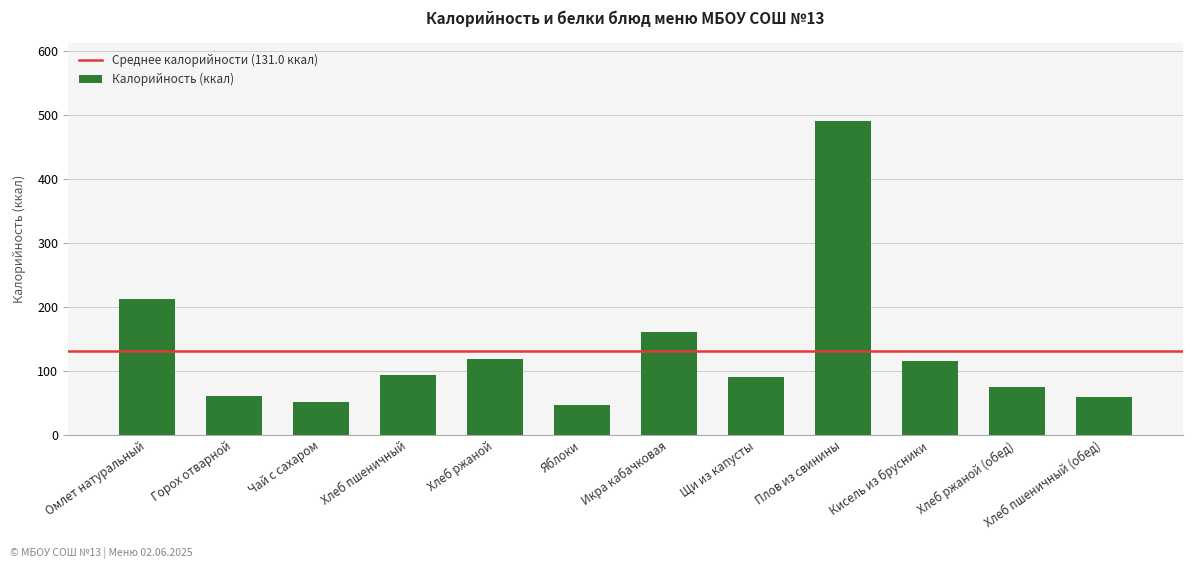

Which has a higher value, Хлеб пшеничный (обед) or Икра кабачковая?

Икра кабачковая